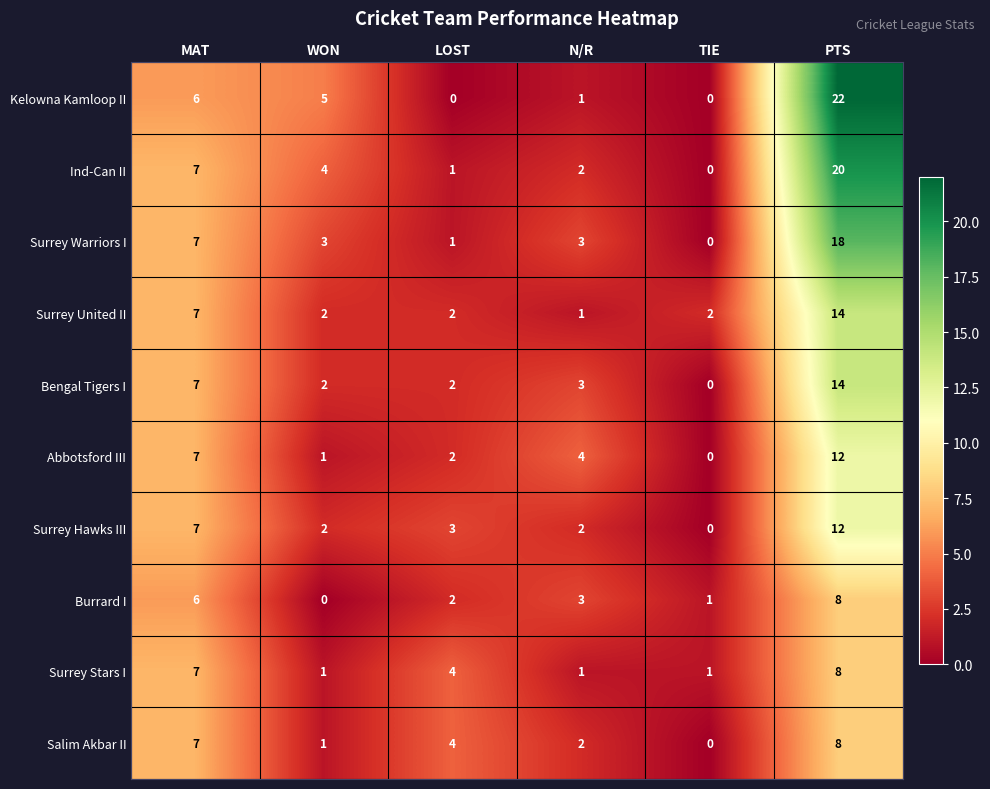

What is the difference between the maximum and second lowest values in the Surrey Stars I series?

7